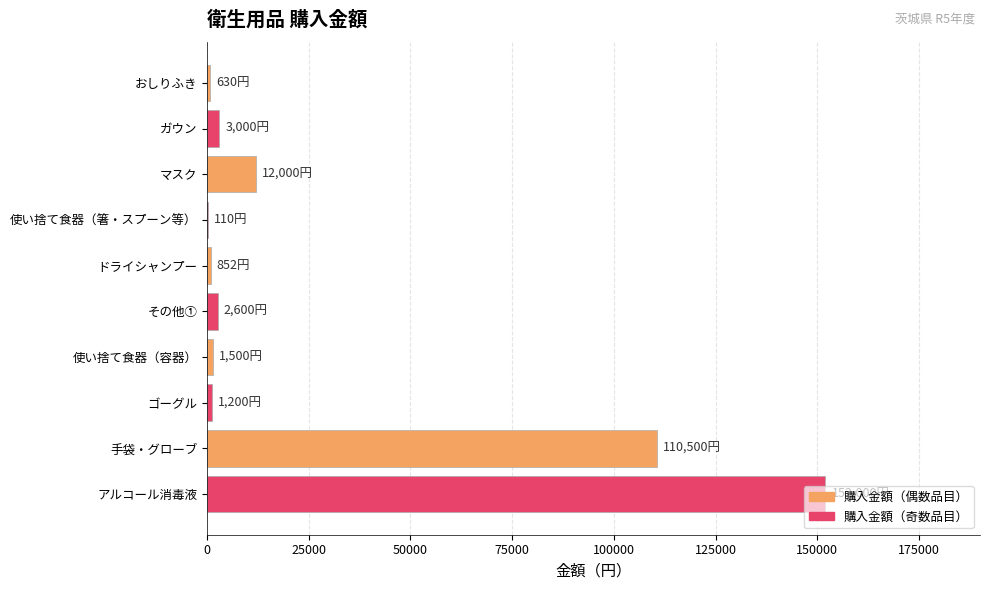

What value does the data have at 手袋・グローブ?

110500